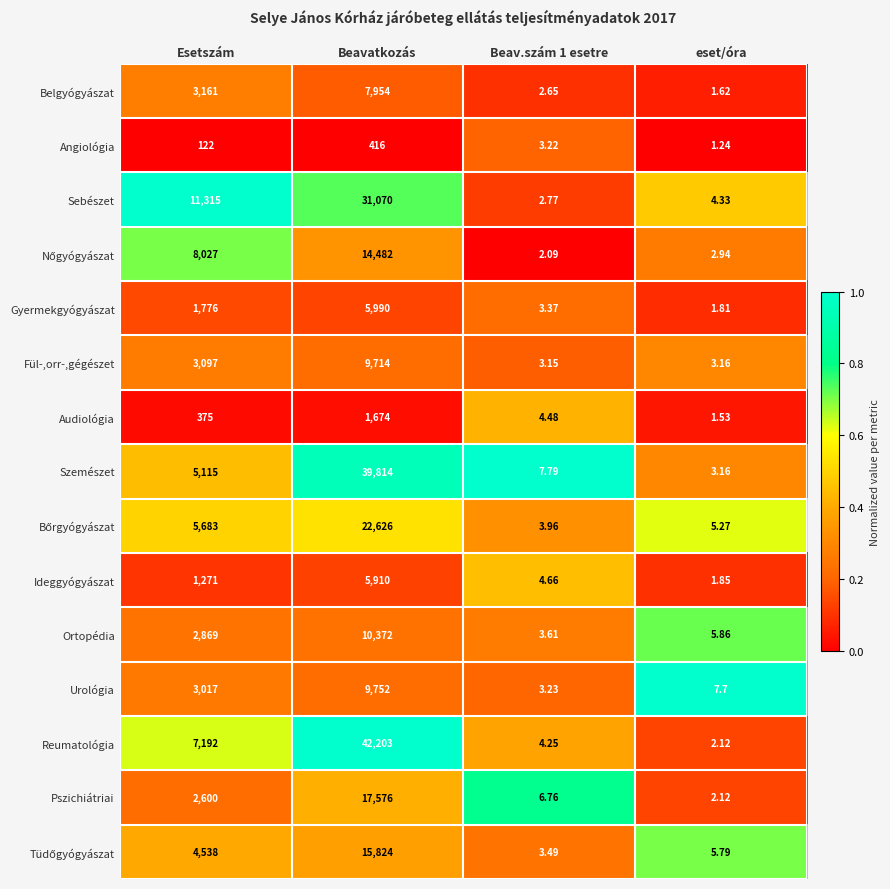

At which label is Audiológia closest to 837?

Esetszám